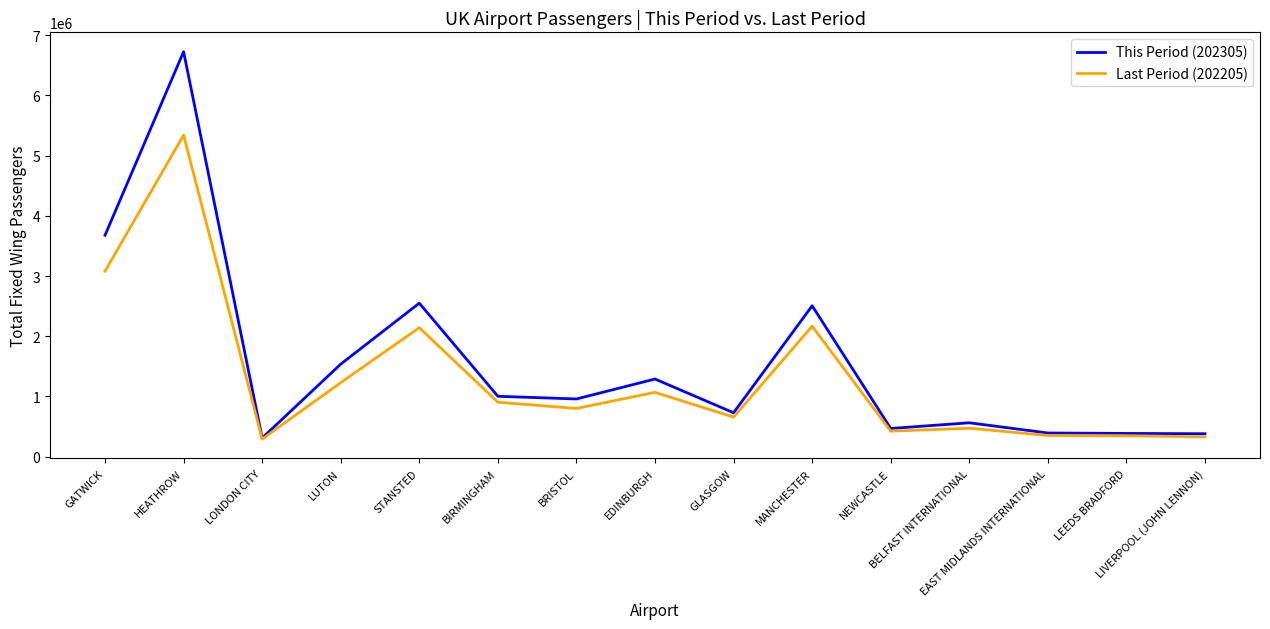

What is the greatest value displayed?

6726921